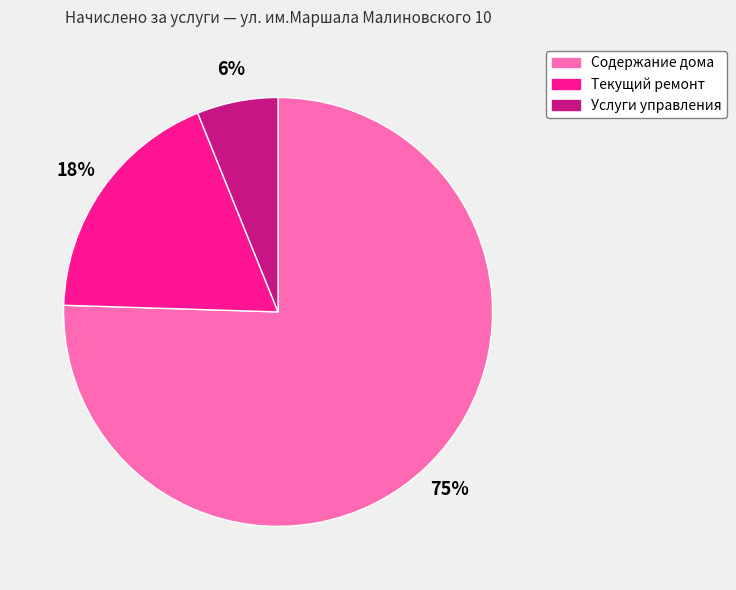

Do Содержание дома and Текущий ремонт together represent more than half of the pie?

Yes